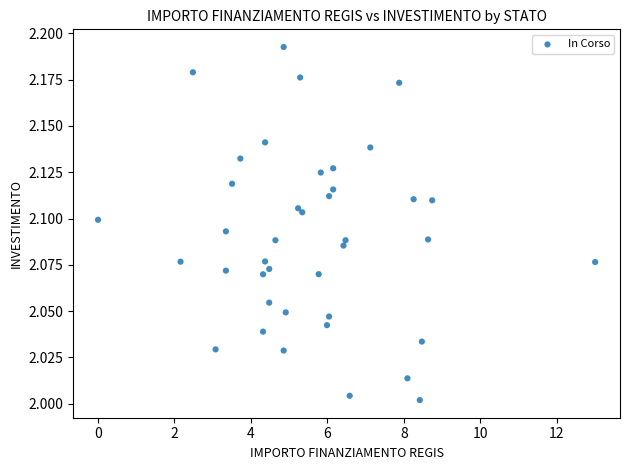

What is the range of X values (max minus min)?

13.0